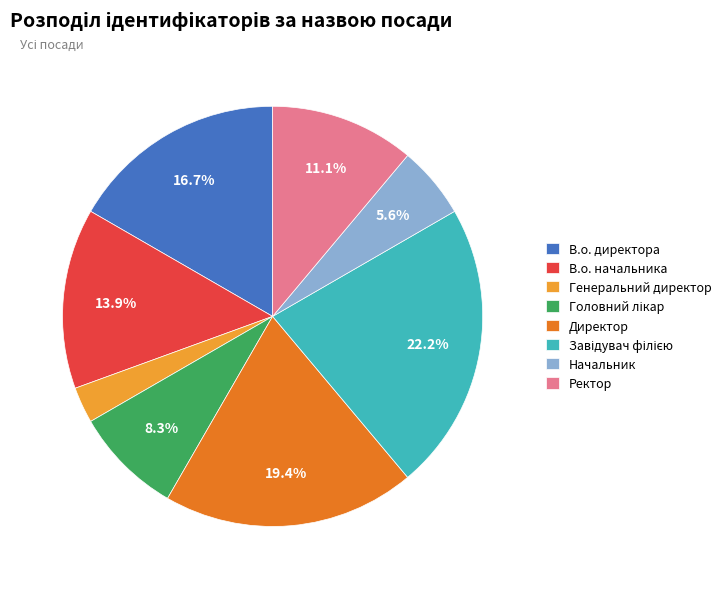

Which slice is the smallest?

Генеральний директор